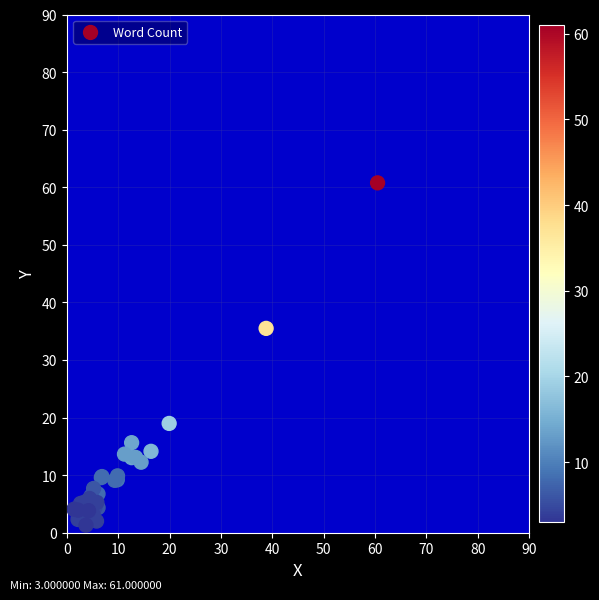

What Y value in the scatter plot is closest to 31?

35.5